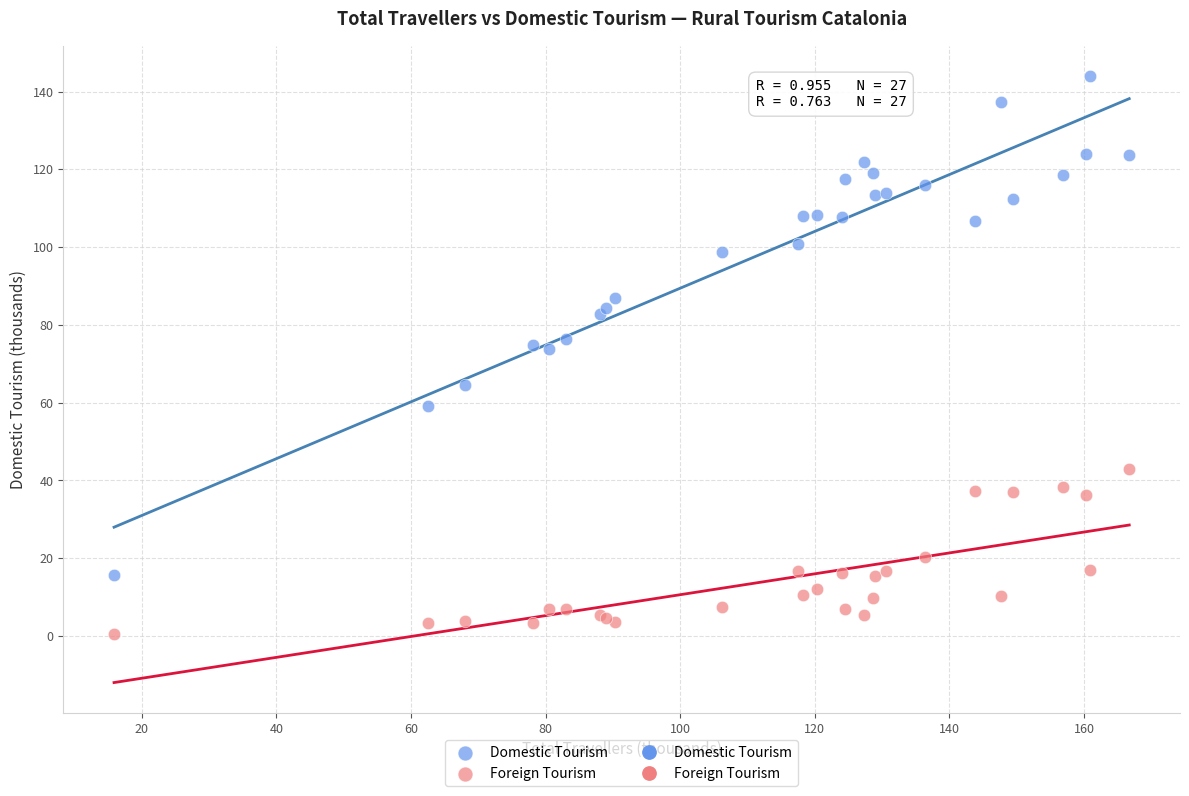

Which series contains the lowest Y value?

Foreign Tourism